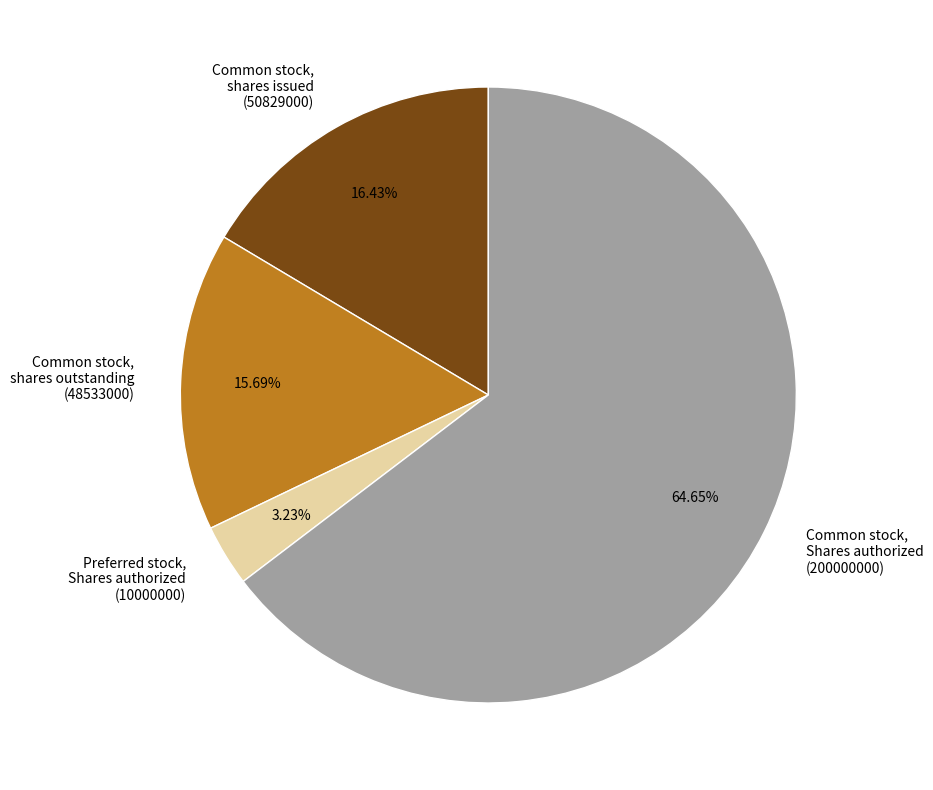

Combined, do Common stock, shares issued and Preferred stock, Shares authorized account for over 50%?

No